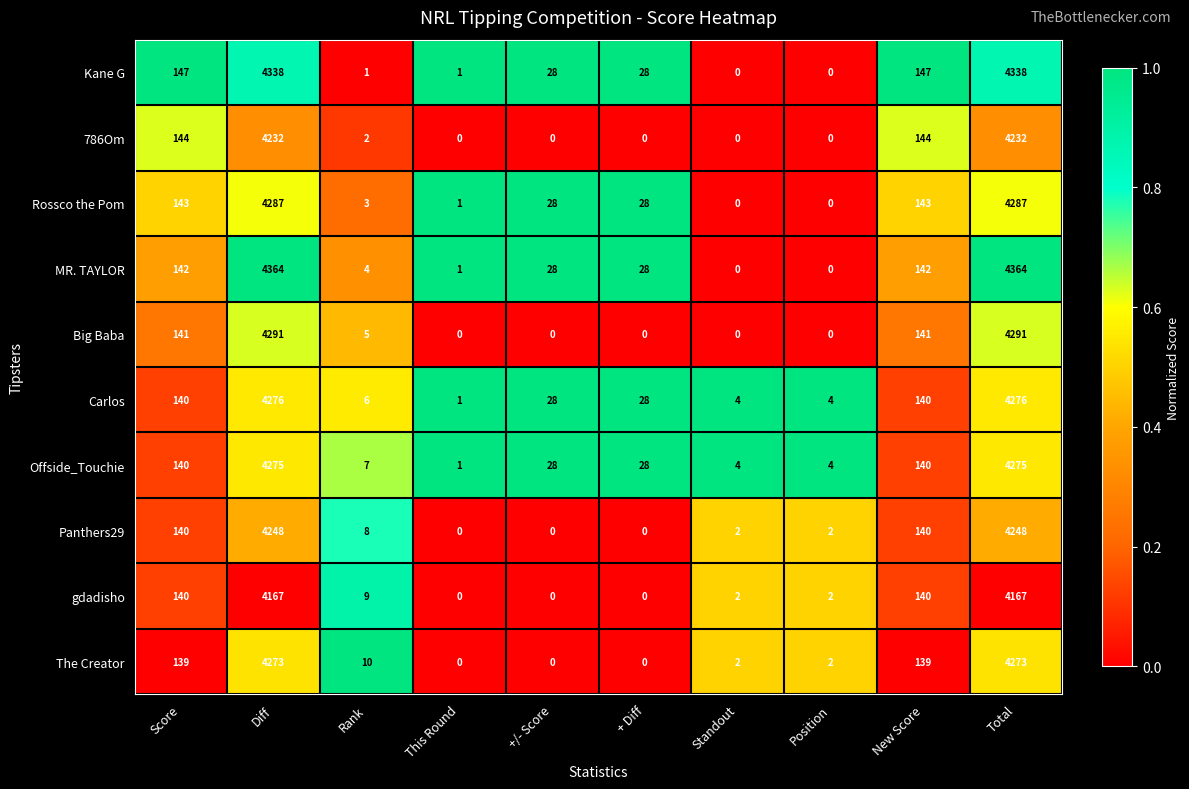

How many distinct data groups are displayed?

10